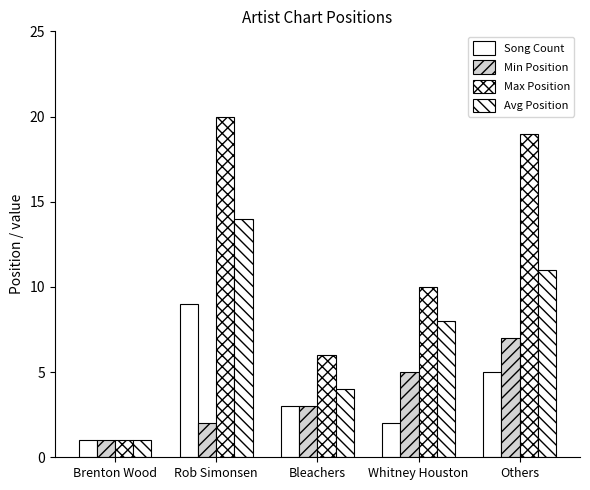

How many categories are shown in the chart?

5